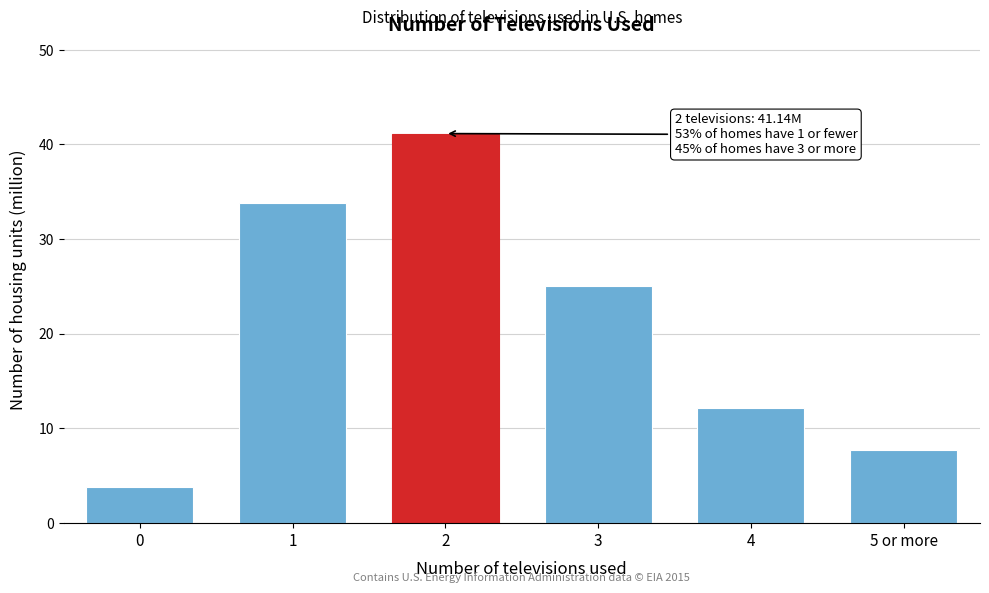

Reading left to right, transcribe all the data shown in this chart.

3.8	33.8	41.1	25.0	12.1	7.7